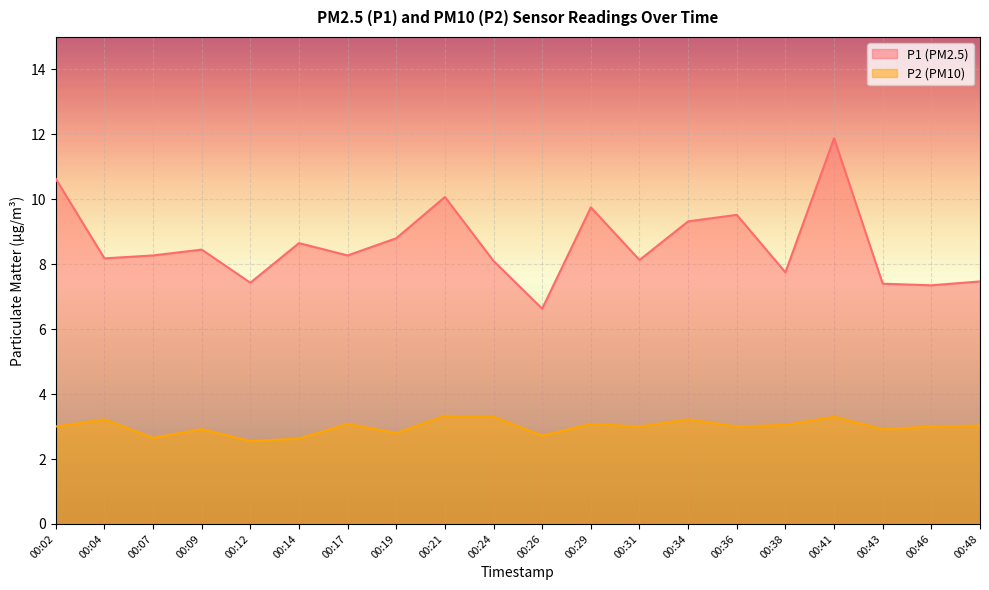

How many lines are shown in the chart?

2